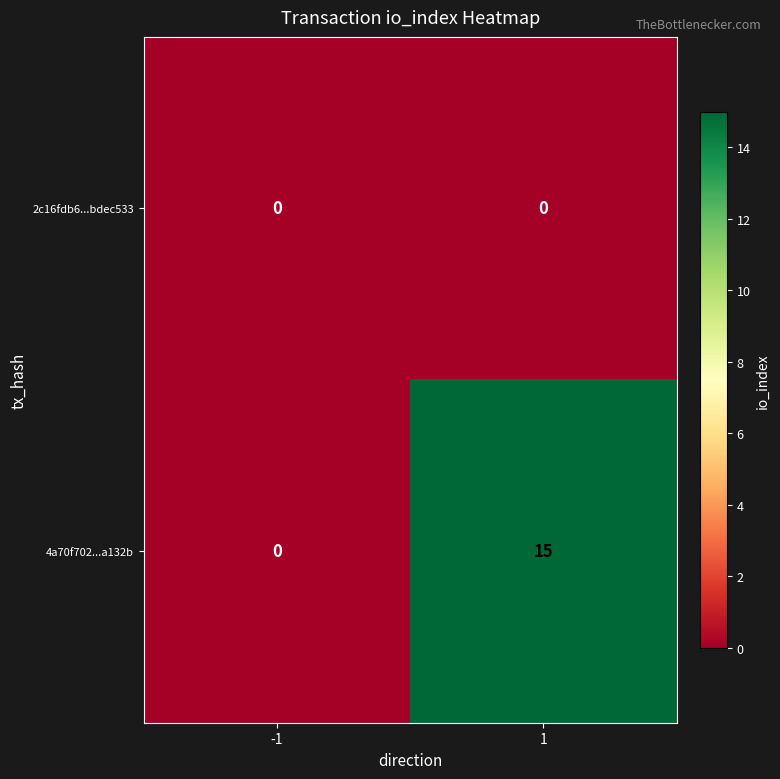

What is the difference between the highest and lowest values at 1?

15